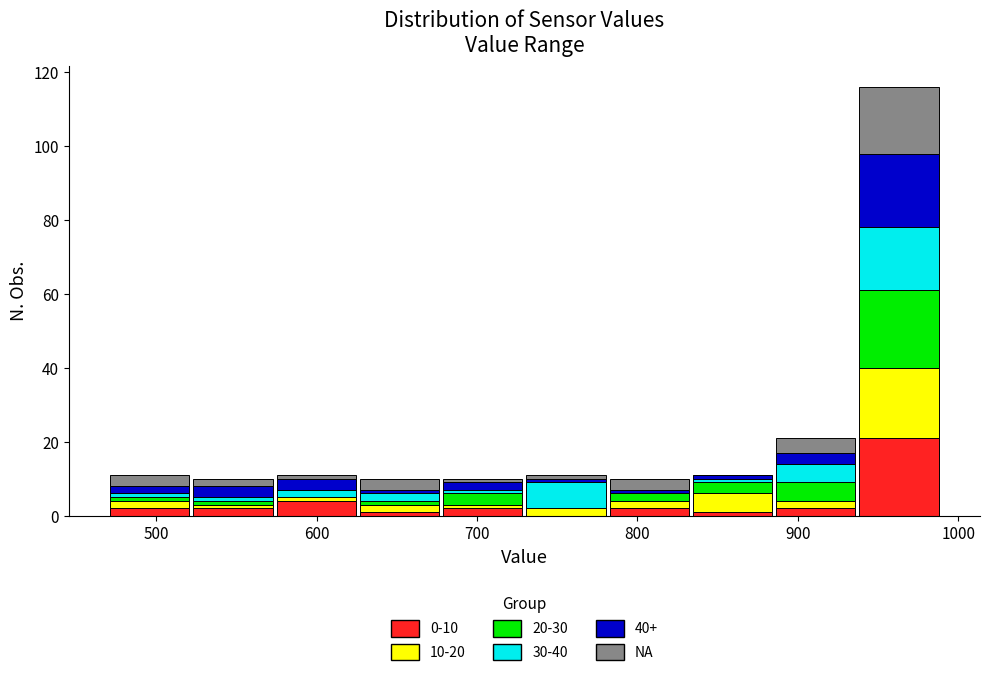

Which range on the x-axis has the tallest stacked bar (by total height)?

940 to 990